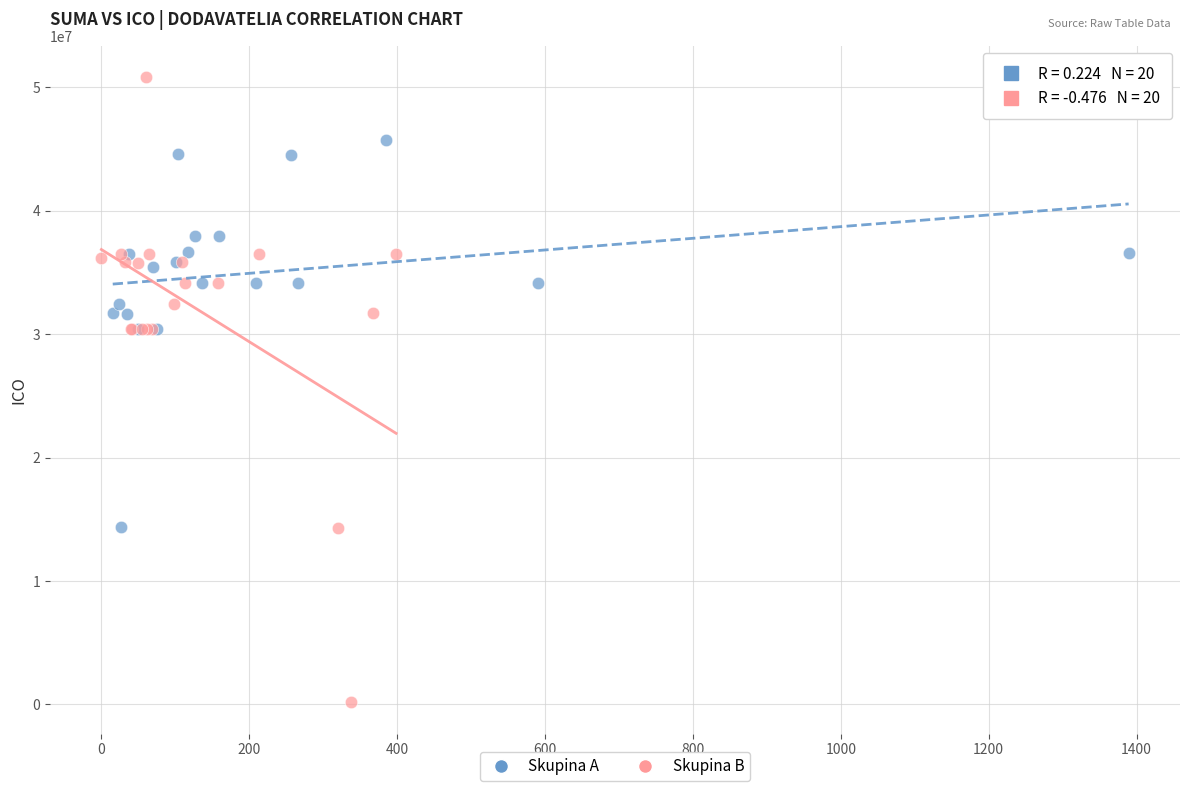

Which series contains the highest Y value?

Skupina B